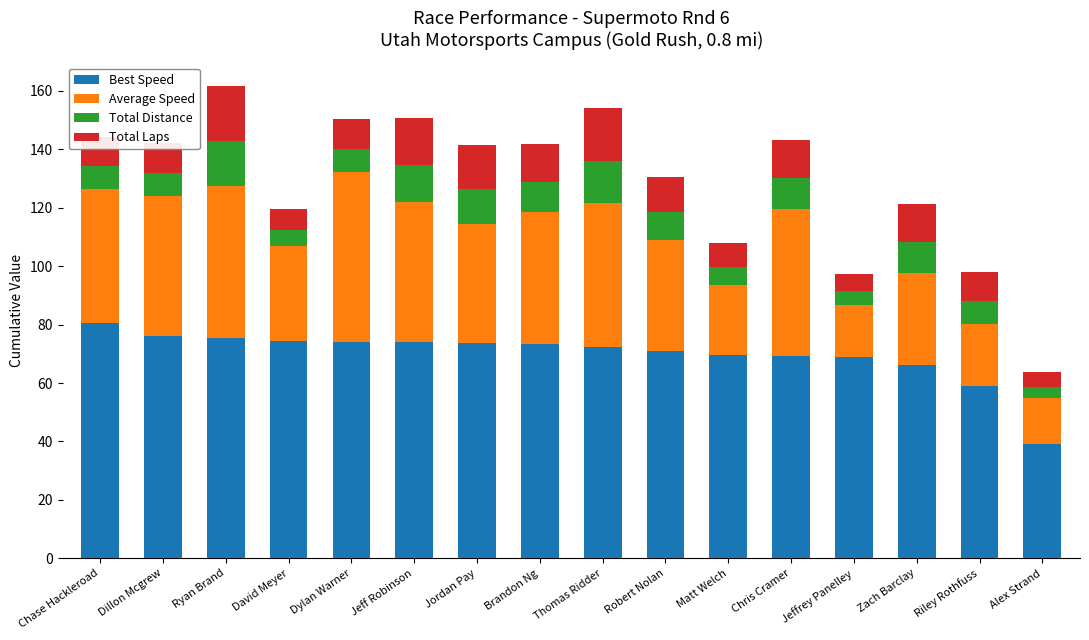

The Best Speed series shows 69.1 at Jeffrey Panelley. True or false?

True